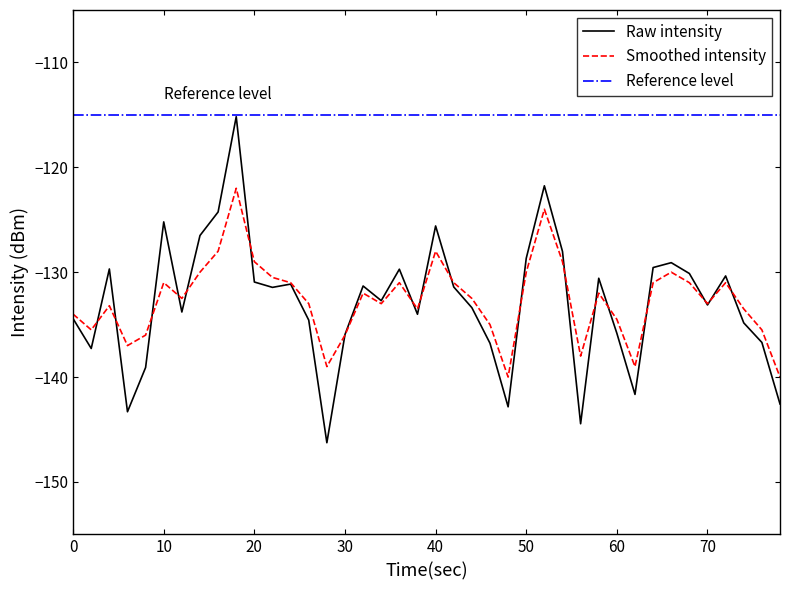

What is the minimum value for Raw intensity?

-146.3